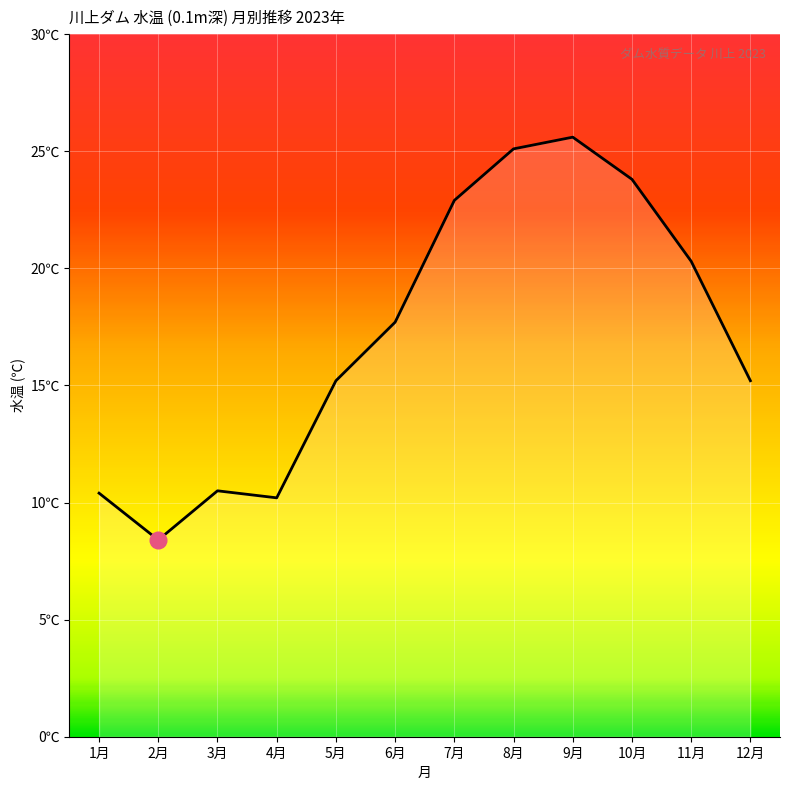

Is this an area chart (filled region under the line)?

Yes